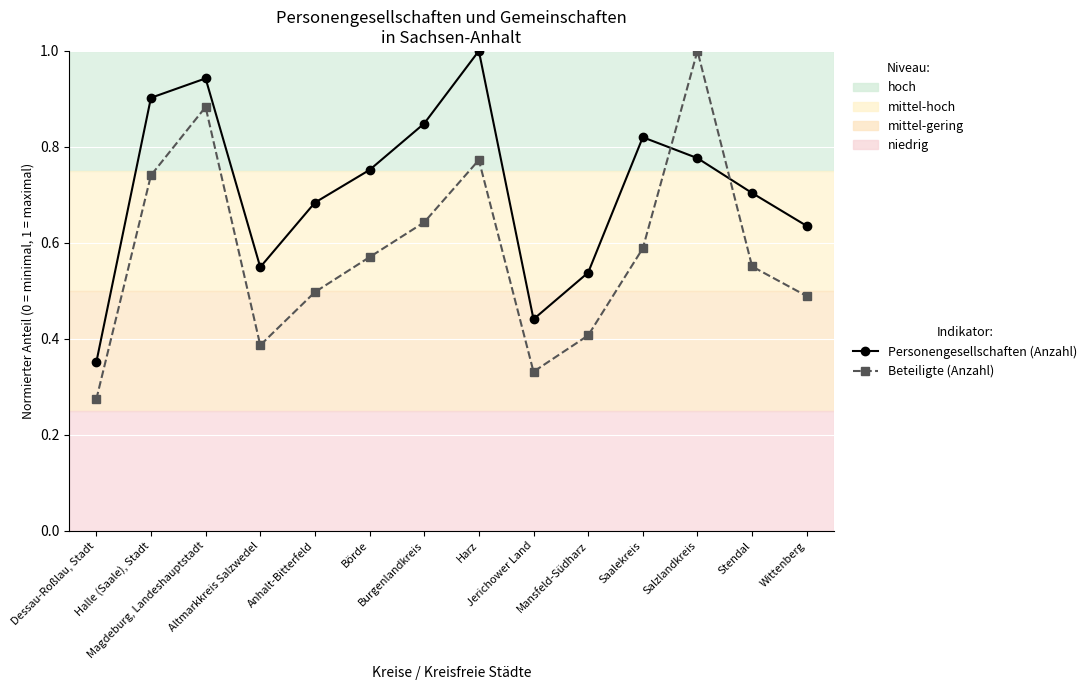

Is the value of Beteiligte (Anzahl) at Wittenberg greater than the value of Personengesellschaften (Anzahl) at Dessau-Roßlau, Stadt?

Yes